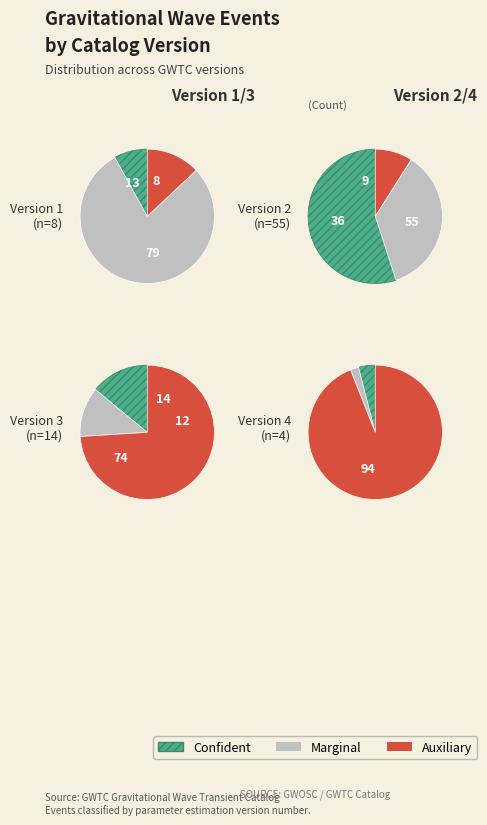

To the nearest percent, what is the combined percentage of v1 and v2?

100%